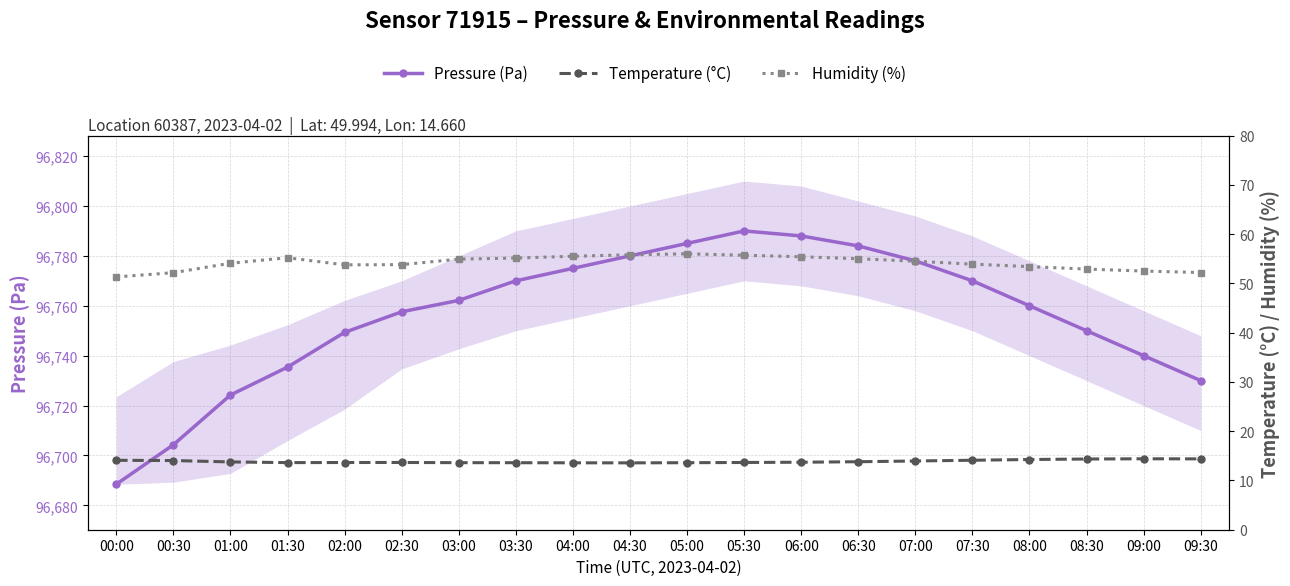

Reading left to right, transcribe all the data shown in this chart.

Pressure (Pa): 00:00=96688.5	00:30=96704.3	01:00=96724.2	01:30=96735.4	02:00=96749.3	02:30=96757.6	03:00=96762.2	03:30=96770.0	04:00=96775.0	04:30=96780.0	05:00=96785.0	05:30=96790.0	06:00=96788.0	06:30=96784.0	07:00=96778.0	07:30=96770.0	08:00=96760.0	08:30=96750.0	09:00=96740.0	09:30=96730.0
Temperature (°C): 00:00=14.1	00:30=14.0	01:00=13.8	01:30=13.6	02:00=13.6	02:30=13.7	03:00=13.6	03:30=13.6	04:00=13.6	04:30=13.6	05:00=13.6	05:30=13.7	06:00=13.7	06:30=13.8	07:00=13.9	07:30=14.1	08:00=14.2	08:30=14.3	09:00=14.4	09:30=14.4
Humidity (%): 00:00=51.3	00:30=52.2	01:00=54.1	01:30=55.2	02:00=53.8	02:30=53.8	03:00=54.9	03:30=55.1	04:00=55.5	04:30=55.8	05:00=56.0	05:30=55.7	06:00=55.4	06:30=55.0	07:00=54.5	07:30=53.9	08:00=53.4	08:30=52.9	09:00=52.5	09:30=52.2